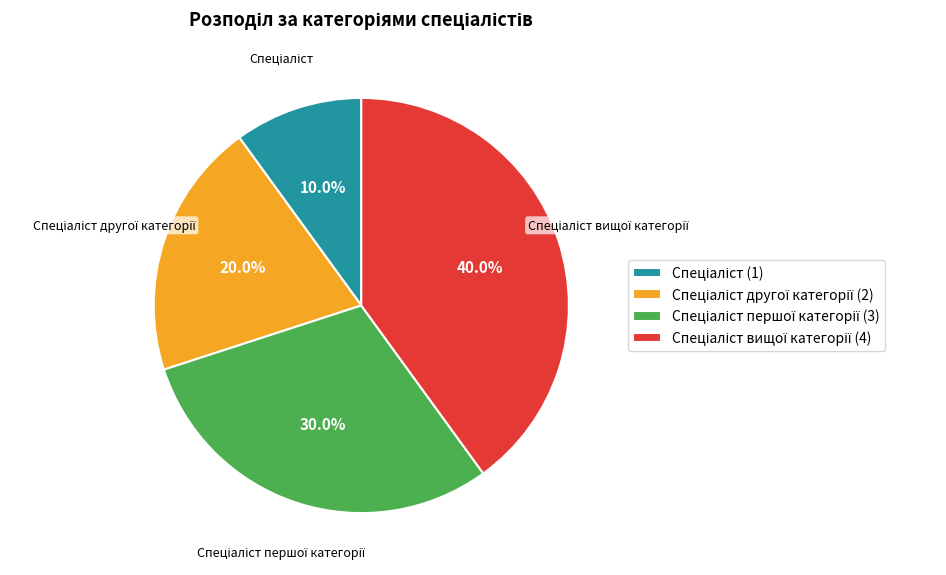

Is there any slice that represents more than half of the pie?

No